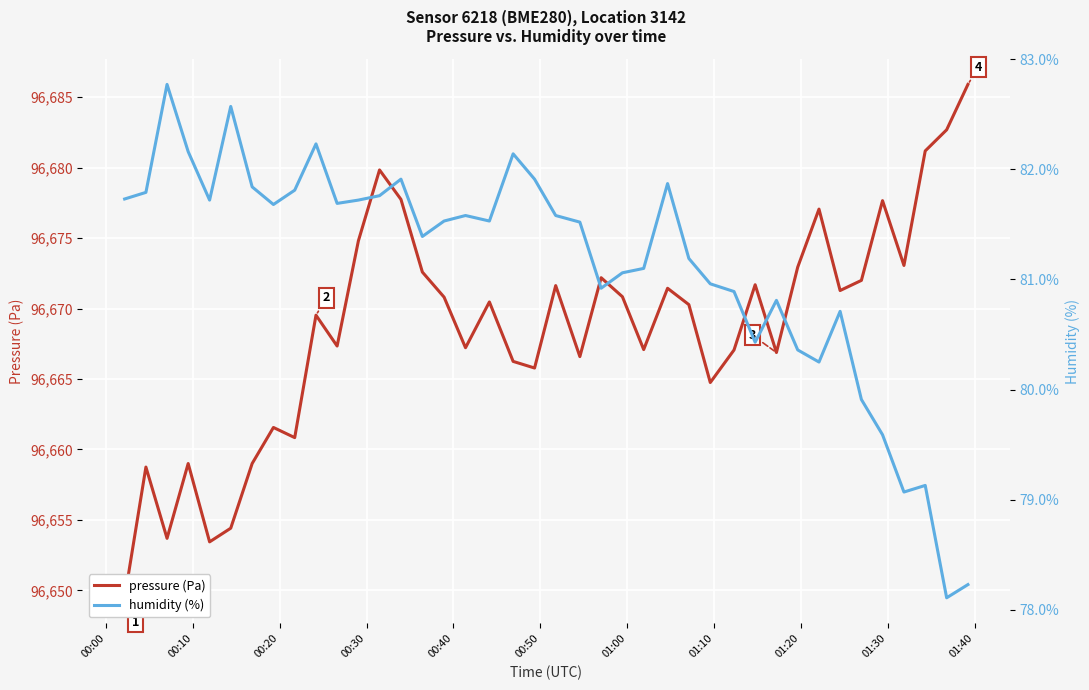

List the series in order of their peak value, lowest first.

humidity (%), pressure (Pa)